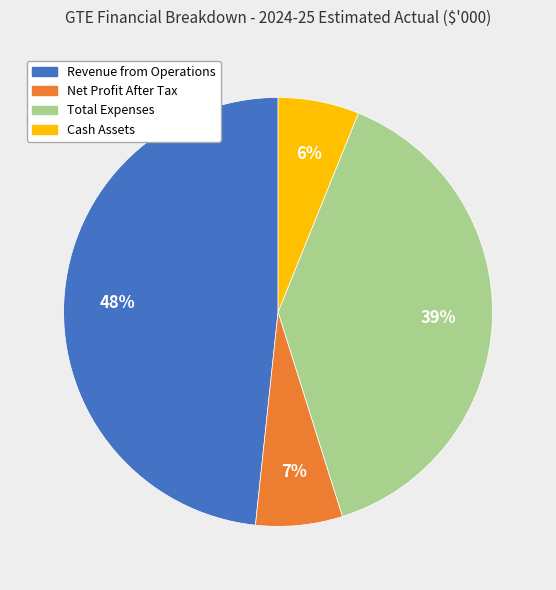

Is the sum of Revenue from Operations and Total Expenses greater than half?

Yes